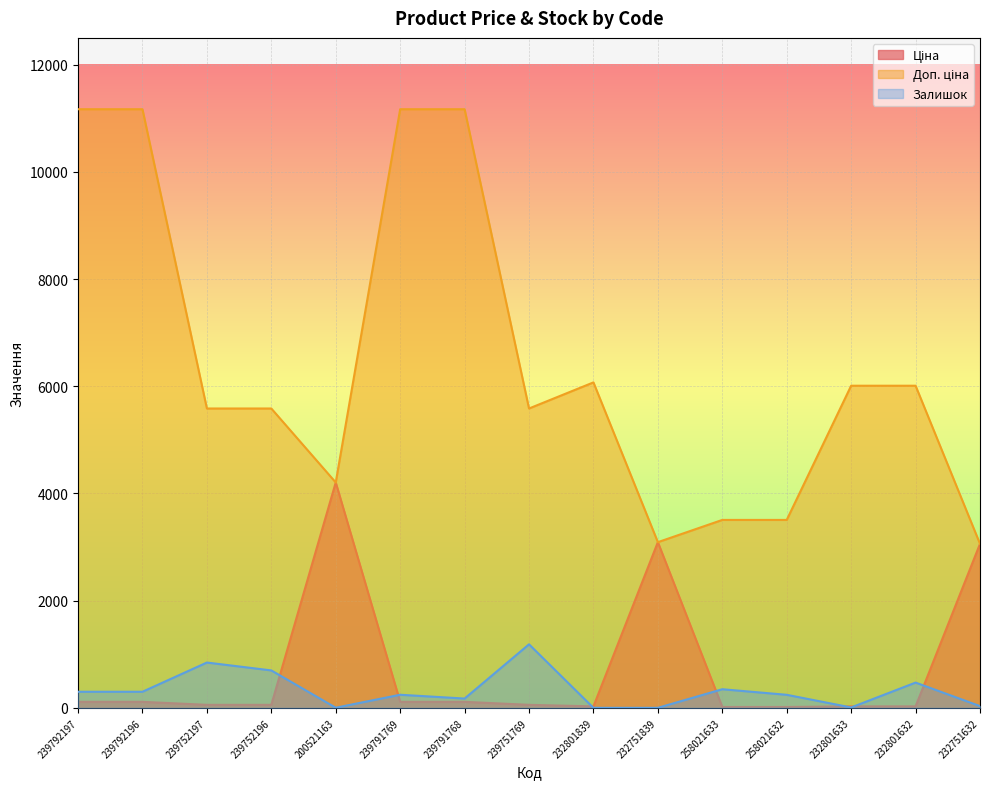

How many data points in Ціна are above 55?

10